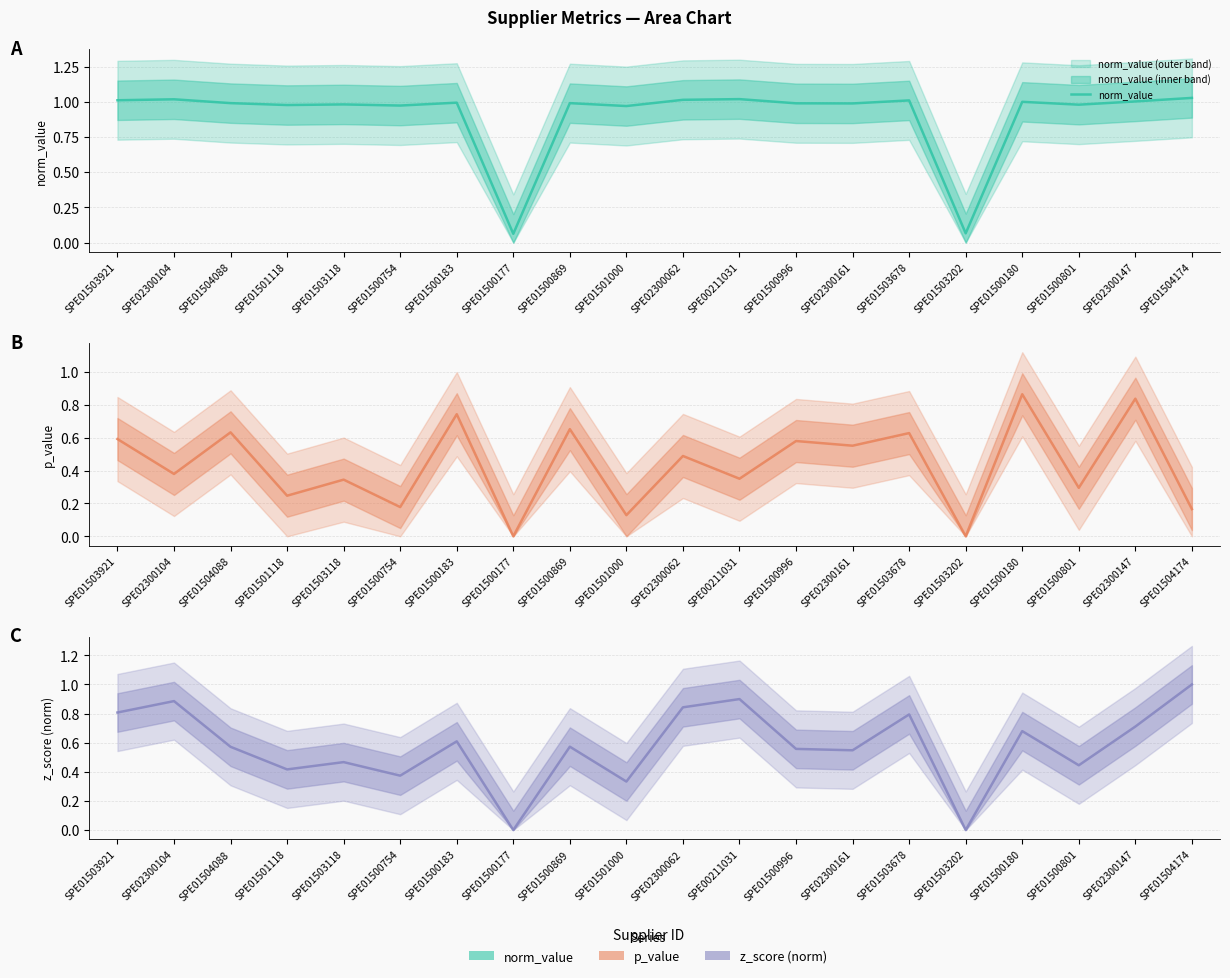

Is the value of norm_value at SPE01500183 greater than the value of z_score_norm at SPE01500996?

Yes